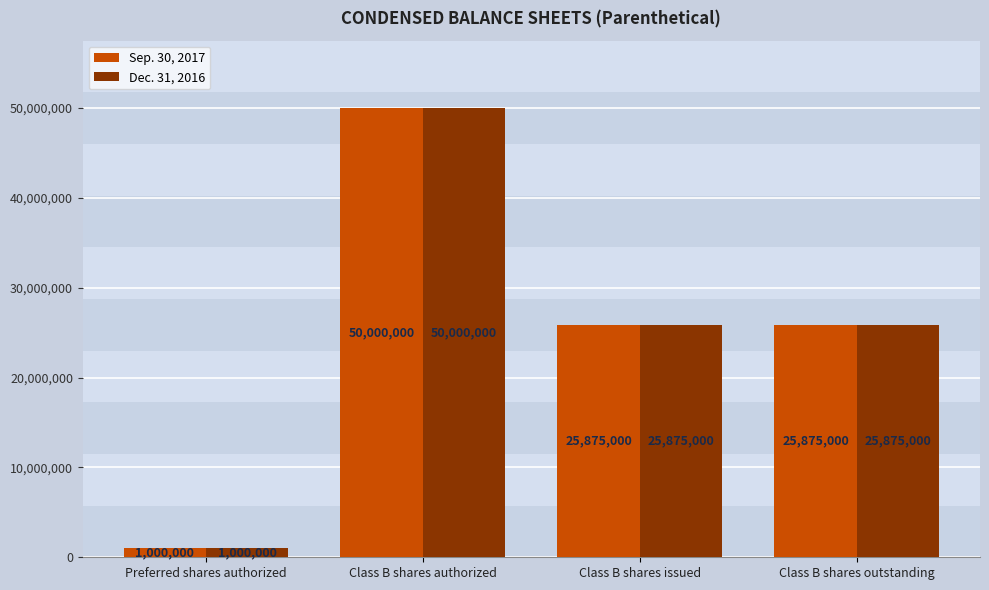

The value of Dec. 31, 2016 at Class B shares authorized is 50000000. True or false?

True